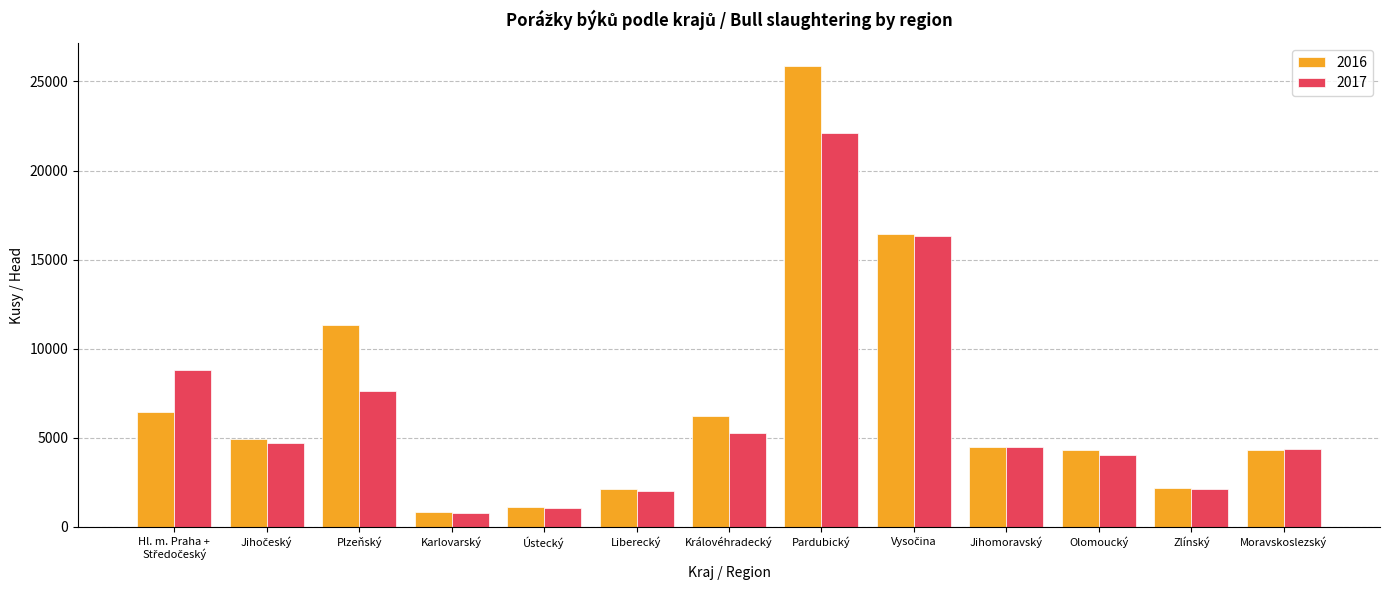

At which label does 2016 reach its peak?

Pardubický